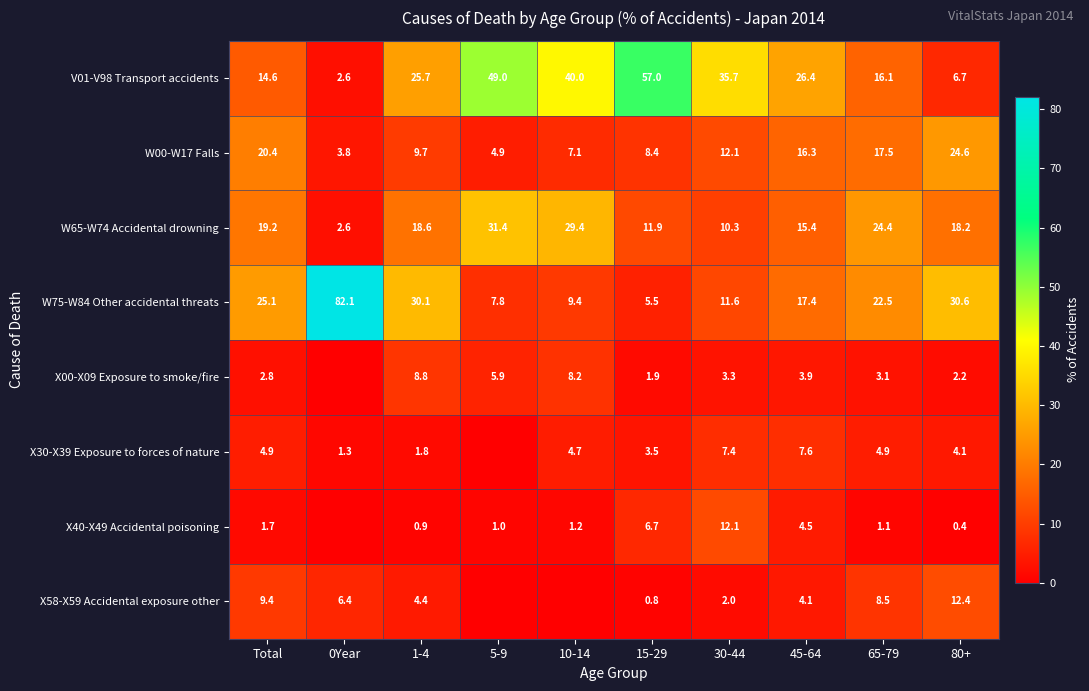

Read the W00-W17 Falls value at 10-14.

7.1